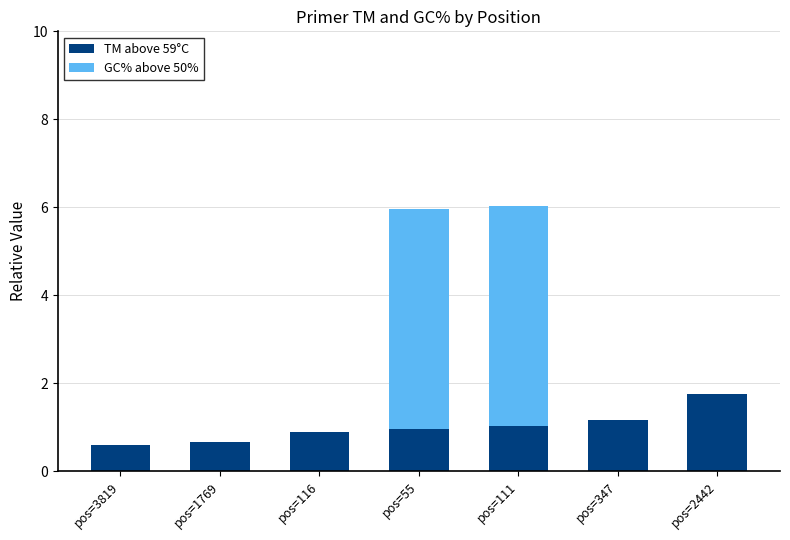

Reading left to right, list the values for the TM above 59°C series.

pos=3819=0.6	pos=1769=0.7	pos=116=0.9	pos=55=1.0	pos=111=1.0	pos=347=1.2	pos=2442=1.8